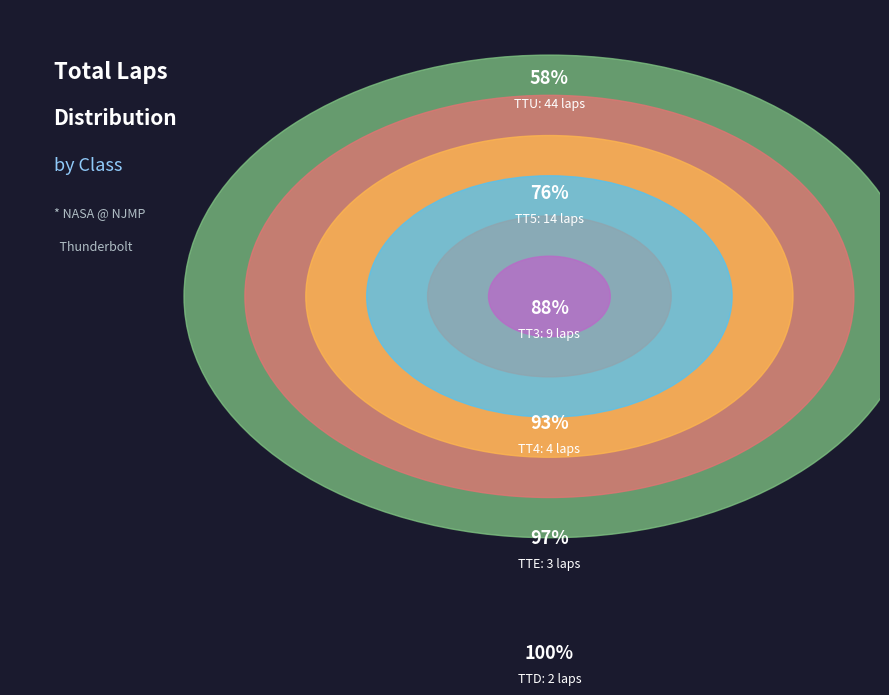

Does TTD account for over 50% of the chart?

No